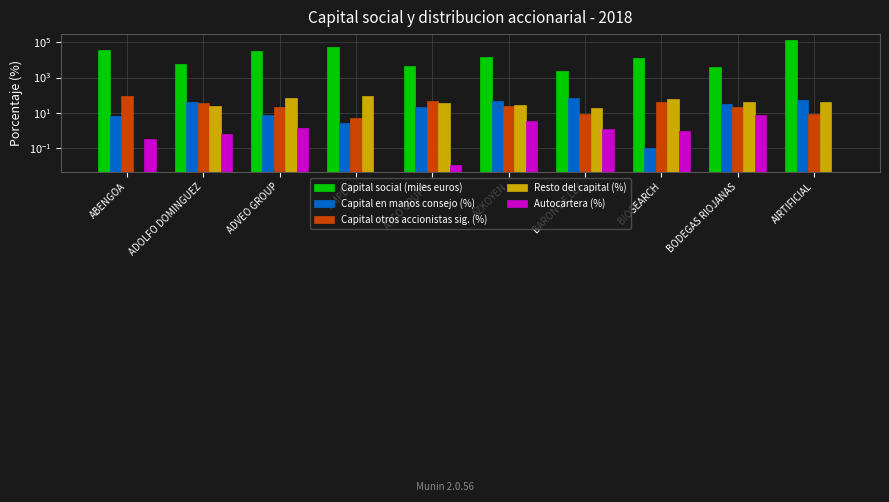

At which category is the sum across all series the highest?

AIRTIFICIAL